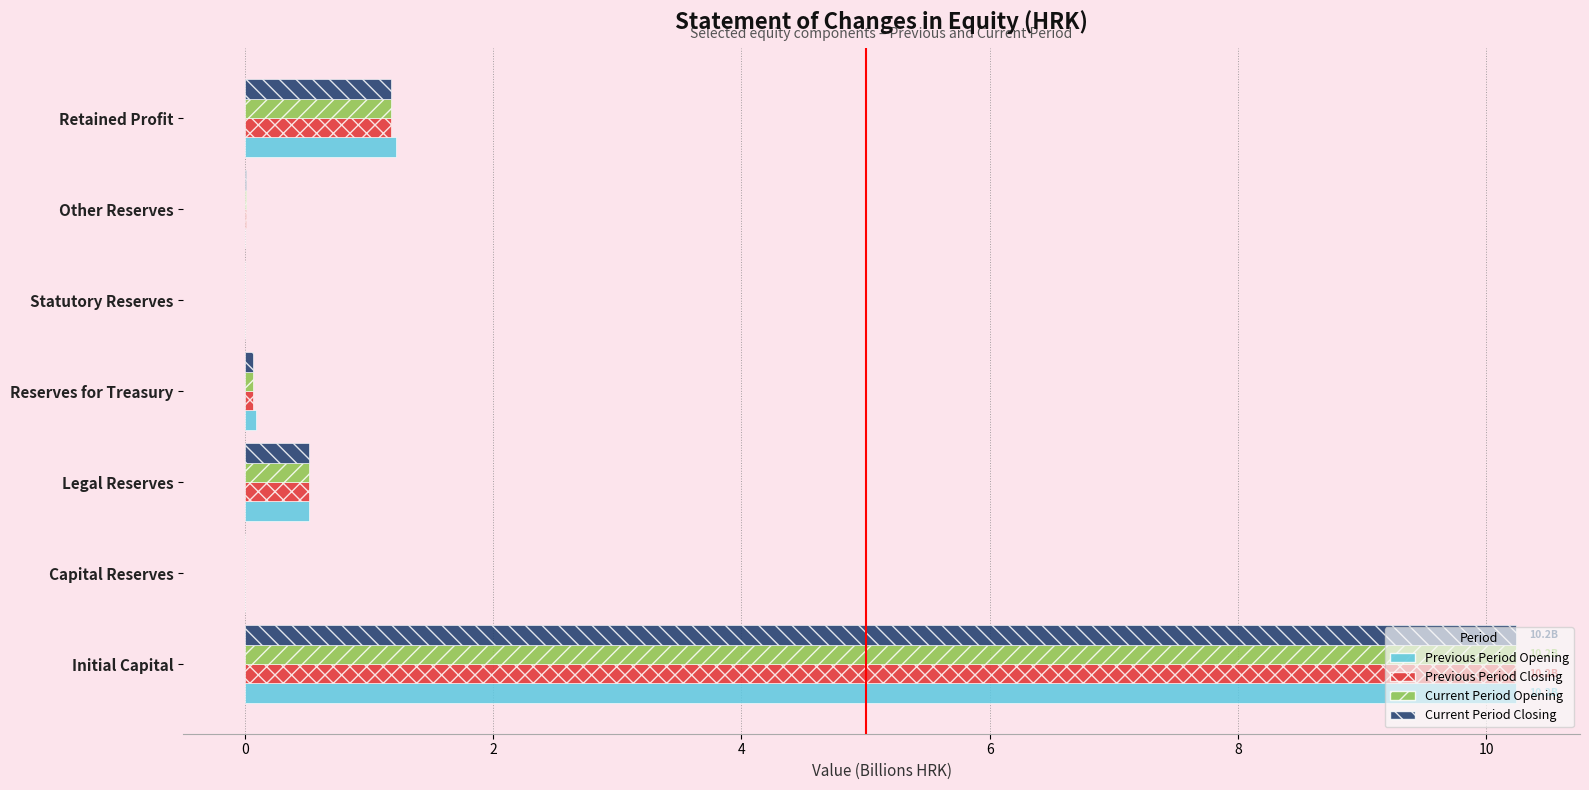

What is the total value across all series at Retained Profit?

4.7